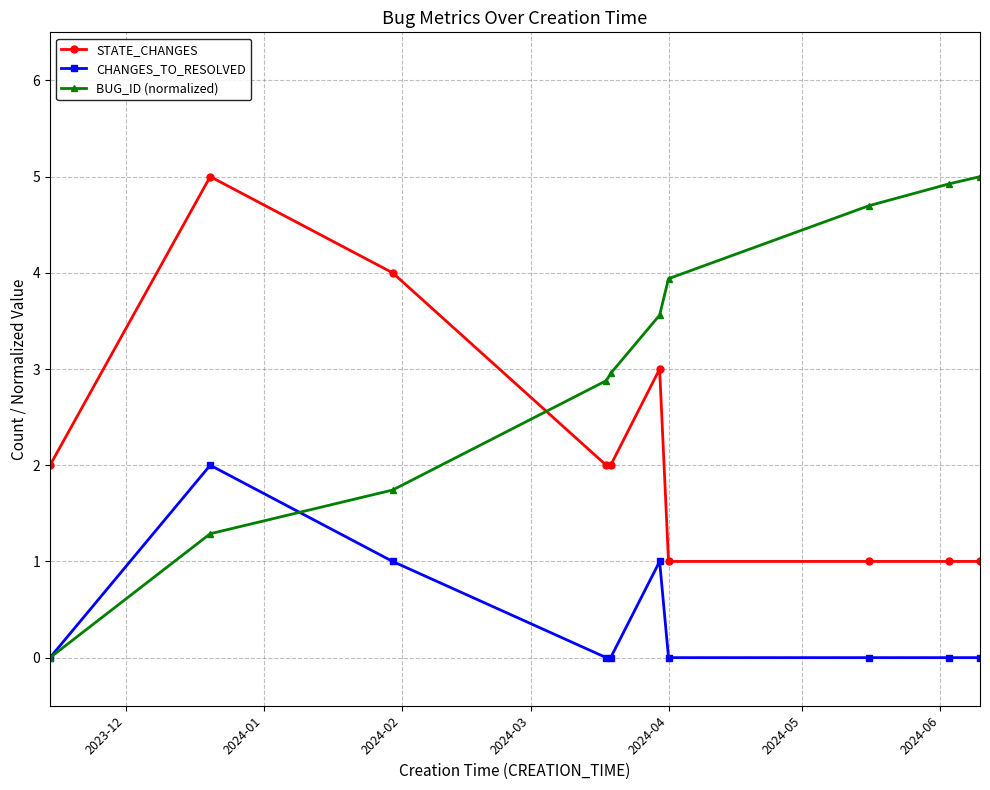

True or false: BUG_ID (normalized) has more than 1 interior local peaks.

False